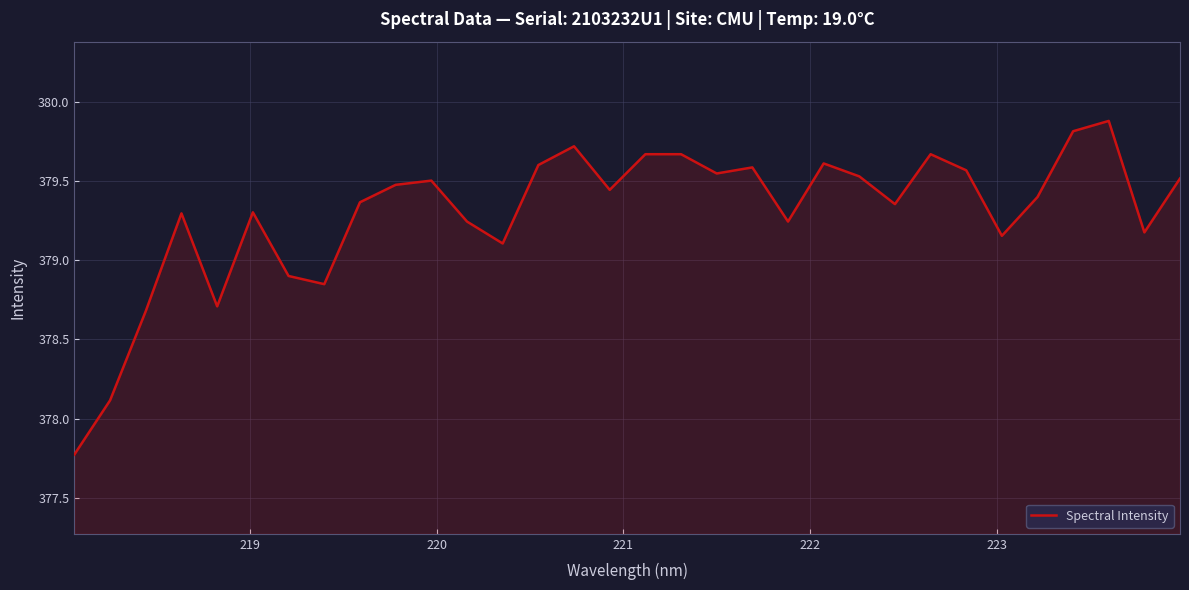

What is the minimum value shown in the chart?

377.8